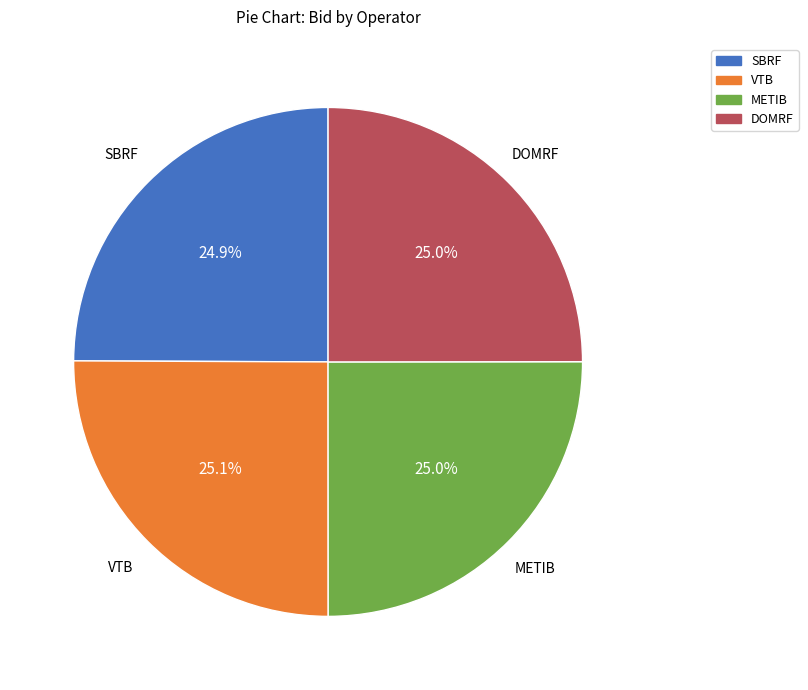

What percentage is NOT represented by DOMRF?

75.0%